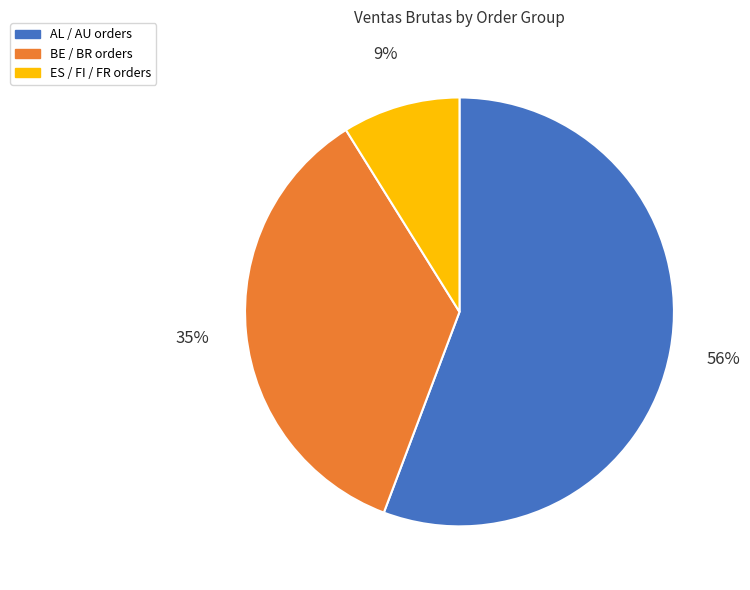

Does BE / BR orders account for over 50% of the chart?

No